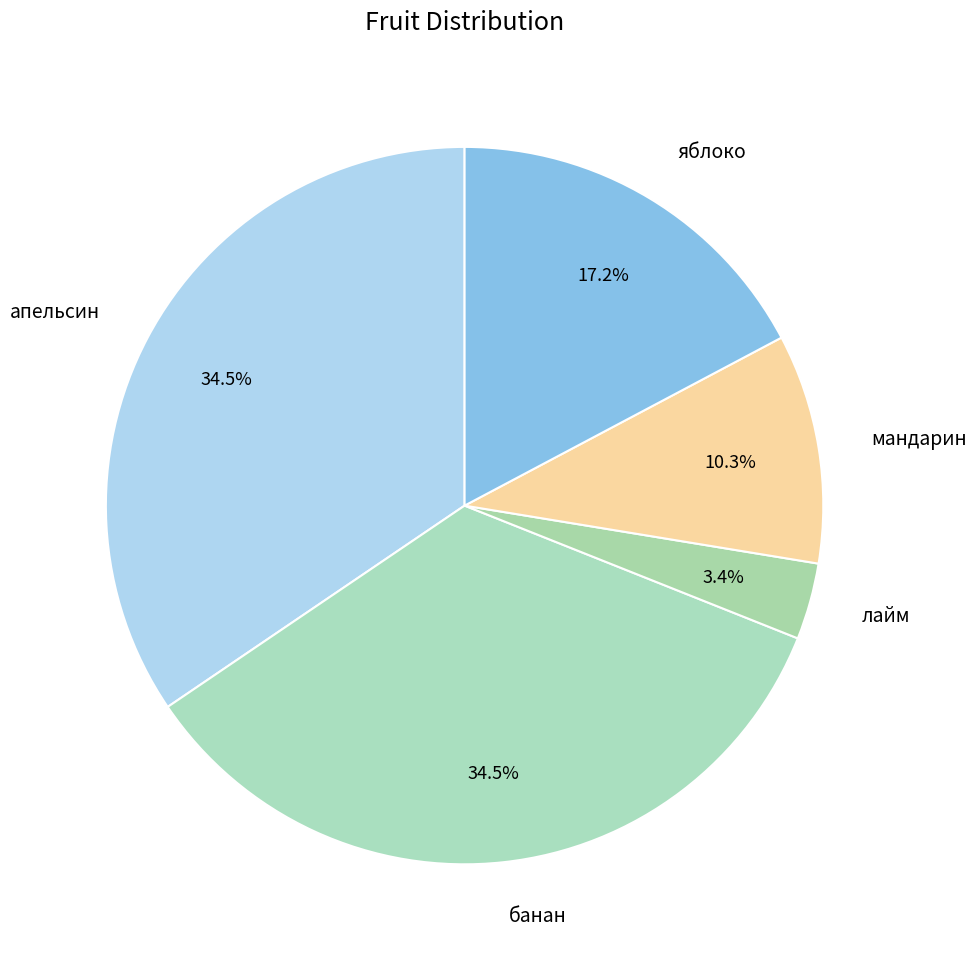

Does банан account for over 50% of the chart?

No